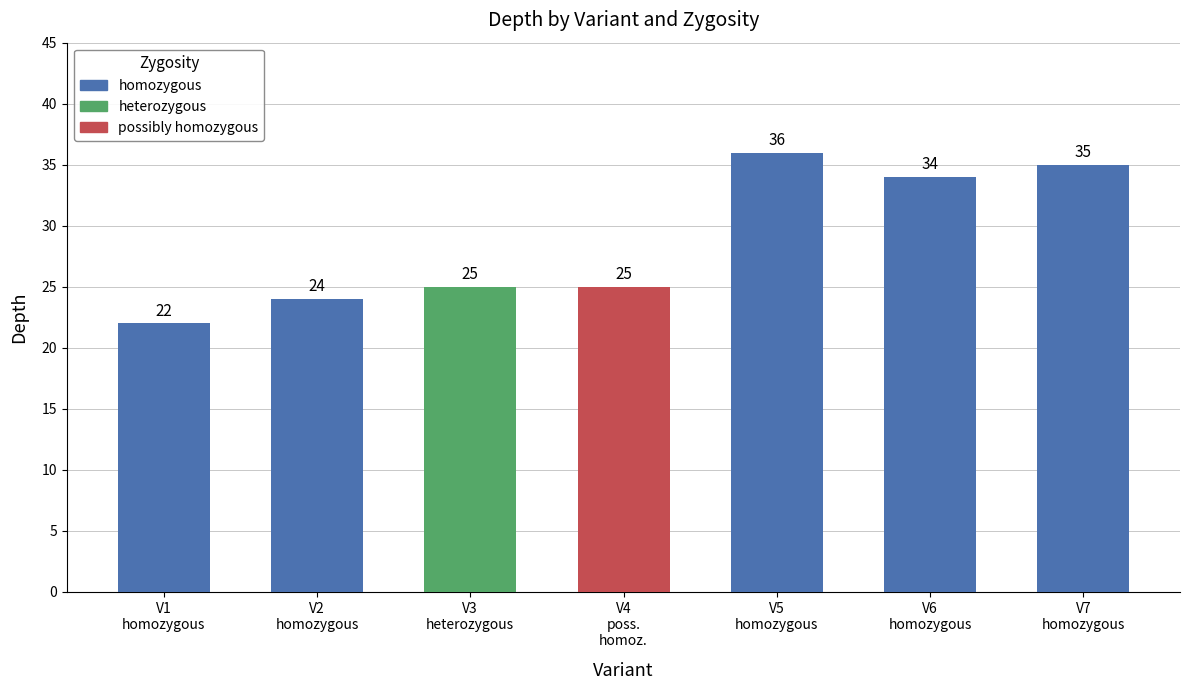

What is the value of the 1st bar from the left?

22